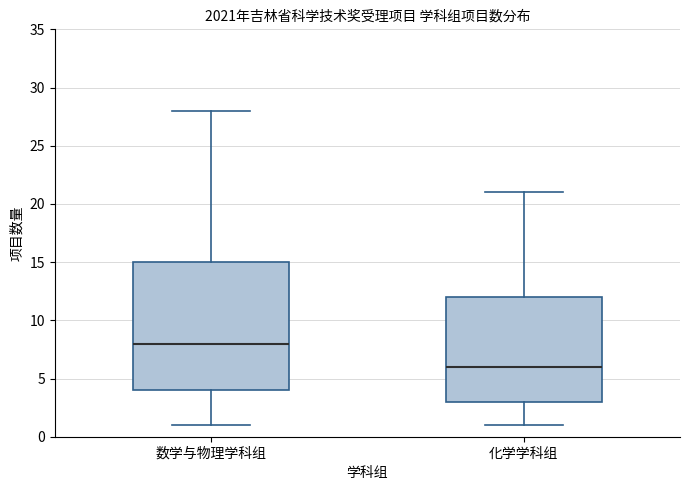

Comparing the boxes themselves (not the whiskers), which one is the tallest?

数学与物理学科组